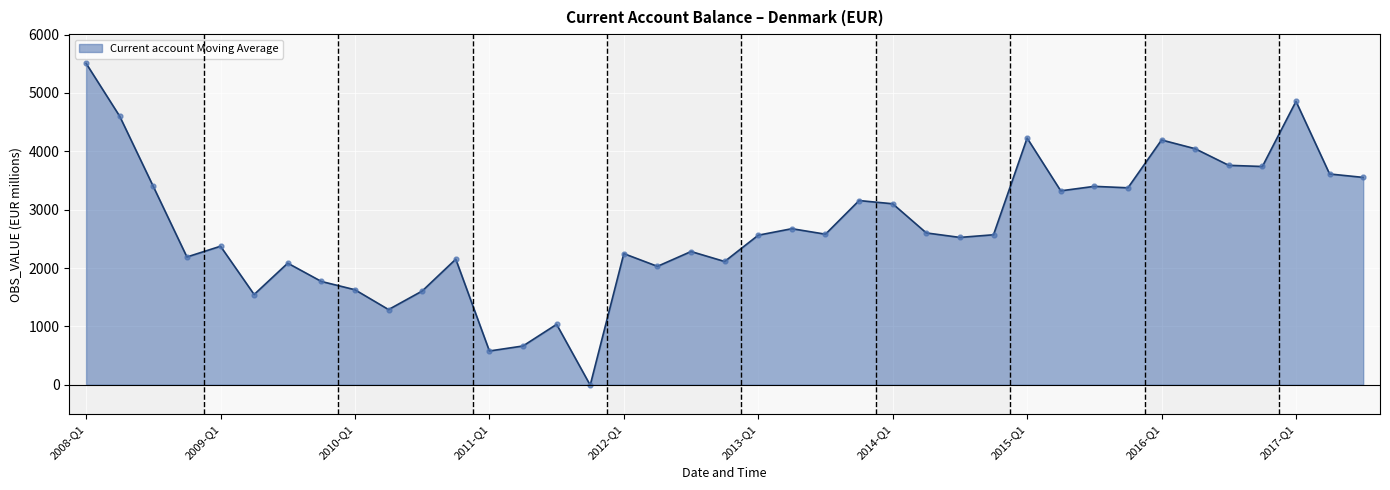

At how many categories does at least one series exceed 1517?

34